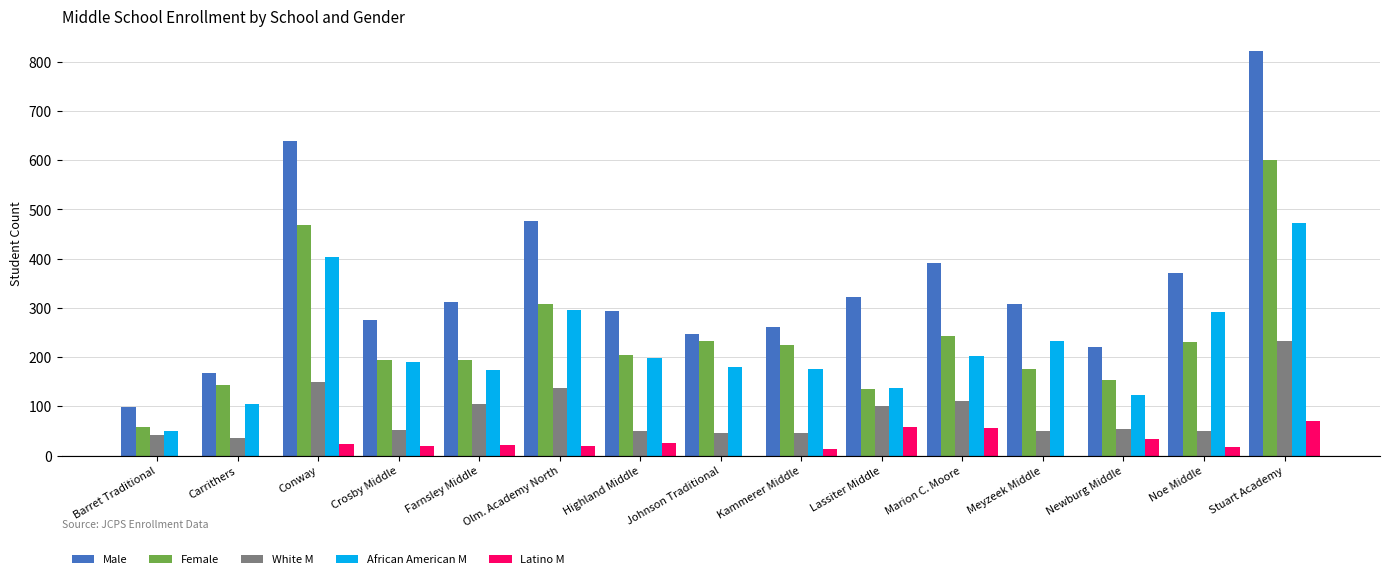

What is the sum of the Latino M values at Noe Middle and Barret Traditional?

18